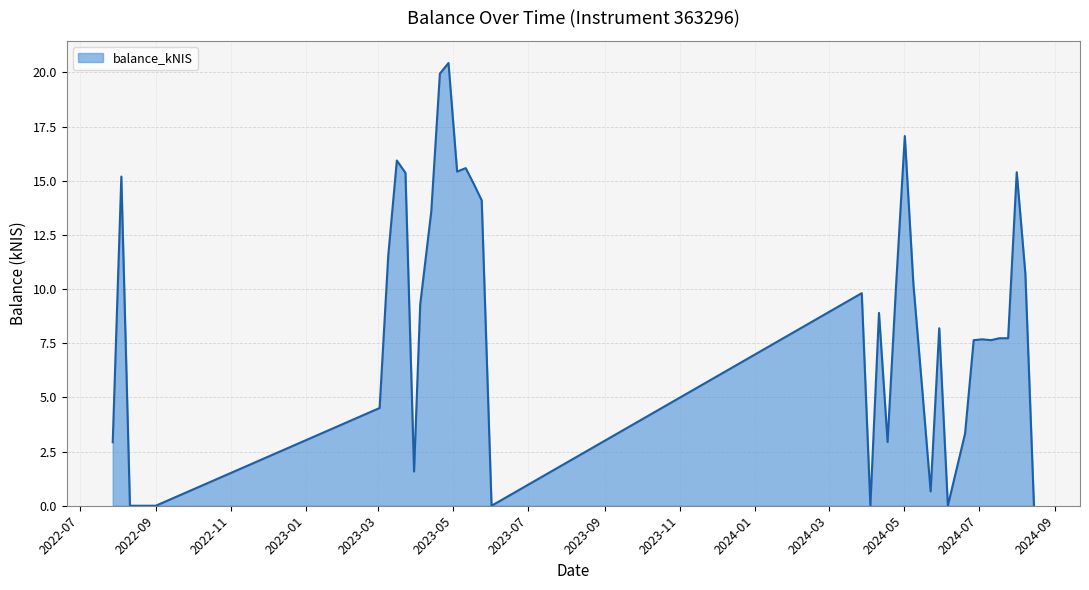

True or false: there are more than 0 points higher than both neighbors.

True